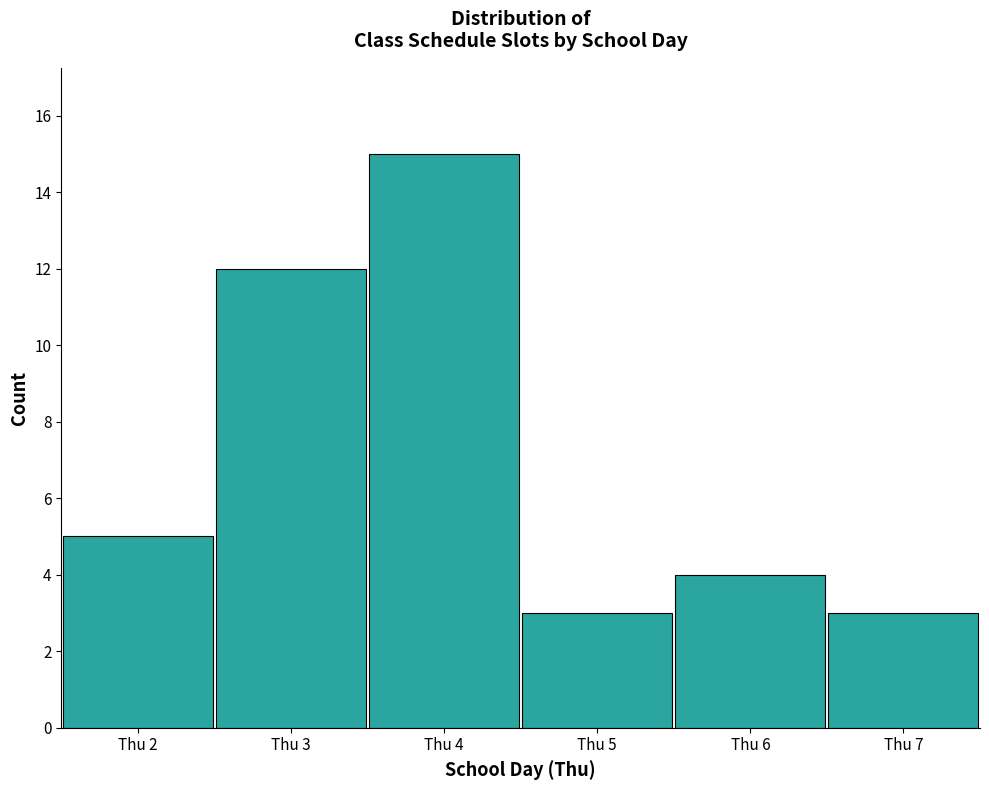

Reading left to right, extract all data points from this chart.

5	12	15	3	4	3